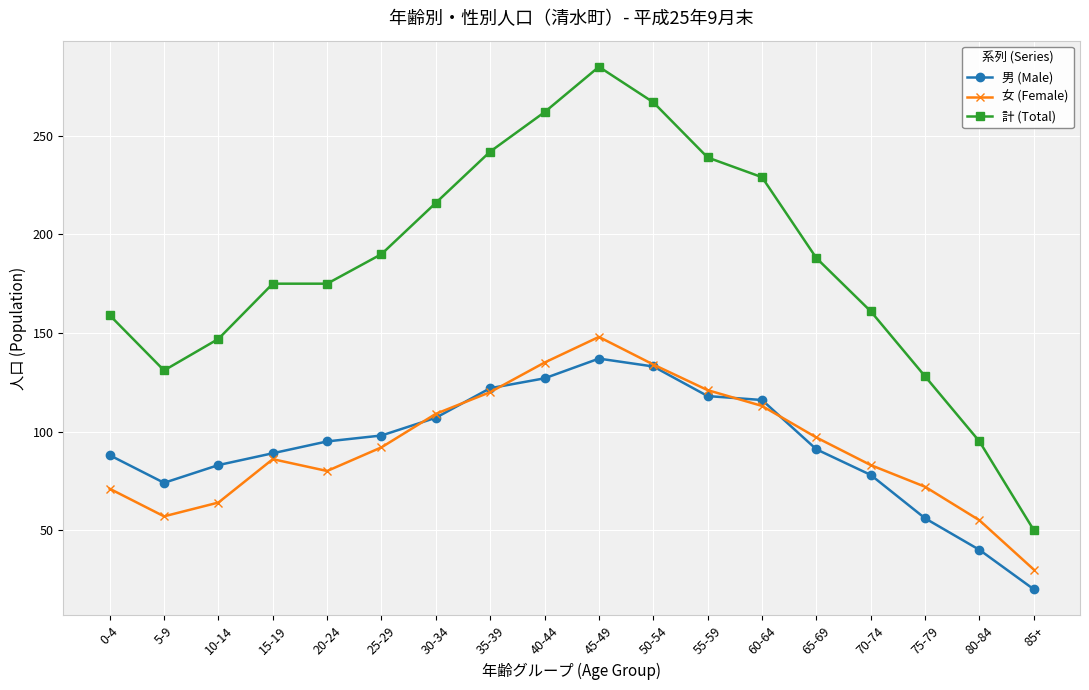

What is the average value of the 女 (Female) series?

93